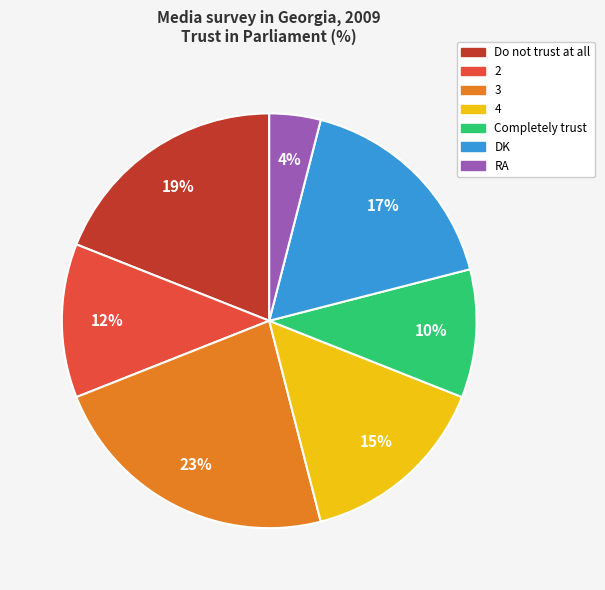

To the nearest percent, what is the difference between the RA and 4 slice percentages?

11%